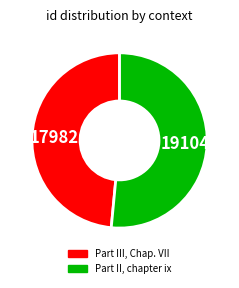

True or false: Part II, chapter ix accounts for 60% of the total.

False